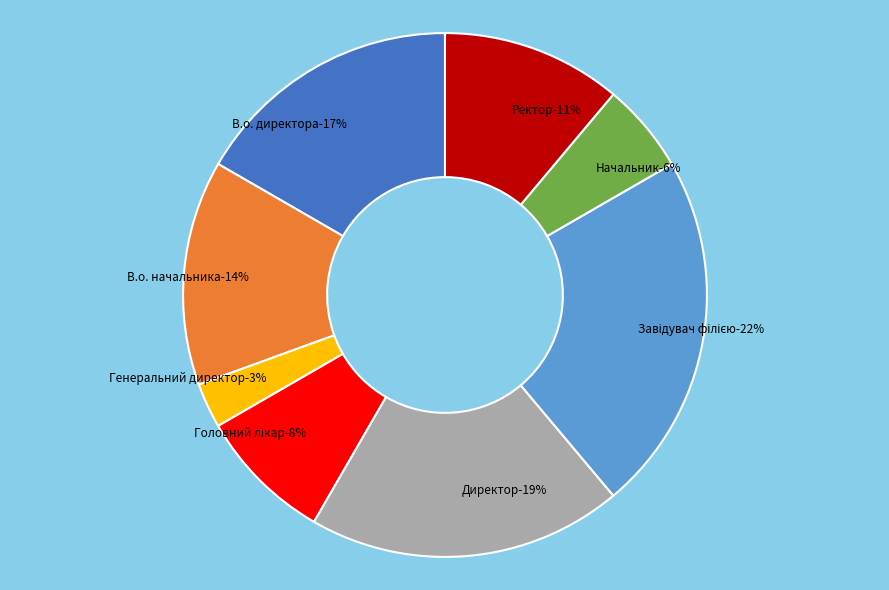

To the nearest percent, what is the difference between the largest and smallest slice percentages?

19%